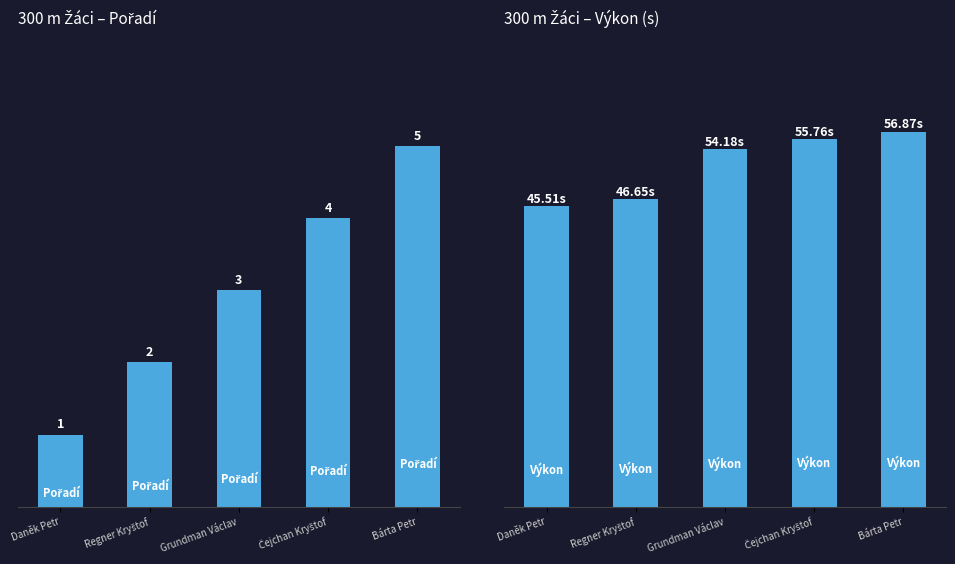

Where is Výkon nearest to the value 51?

Grundman Václav